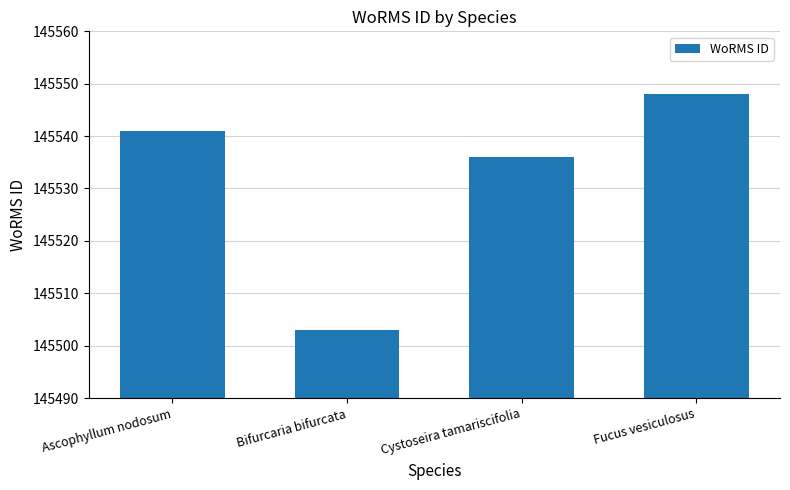

At which label is the value closest to 145525?

Cystoseira tamariscifolia